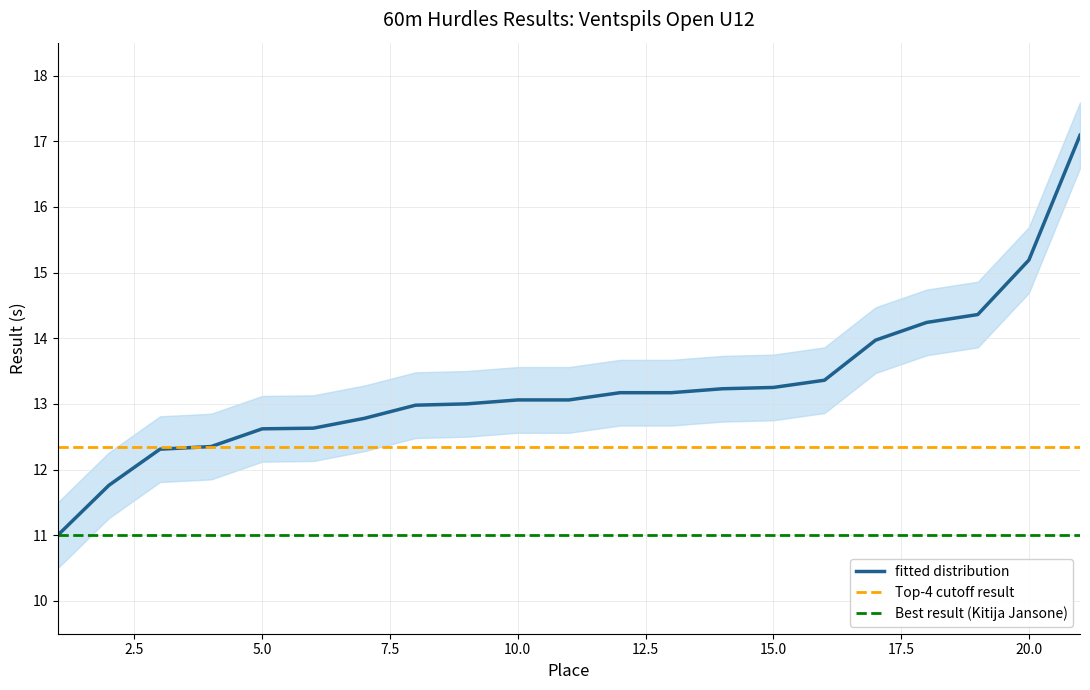

What is the difference between the Result (s) values at 21 and 6?

4.5